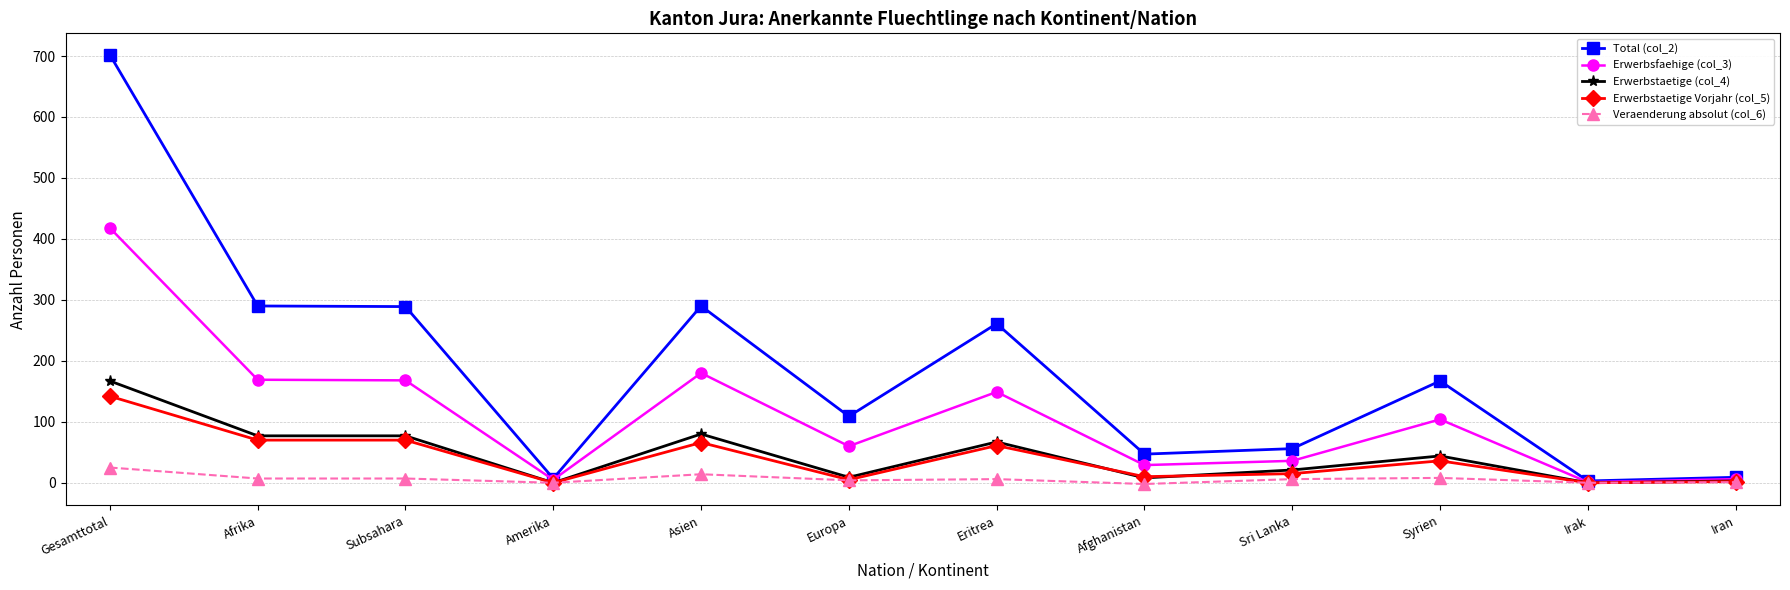

What is the label of the 6th point from the left?

Europa